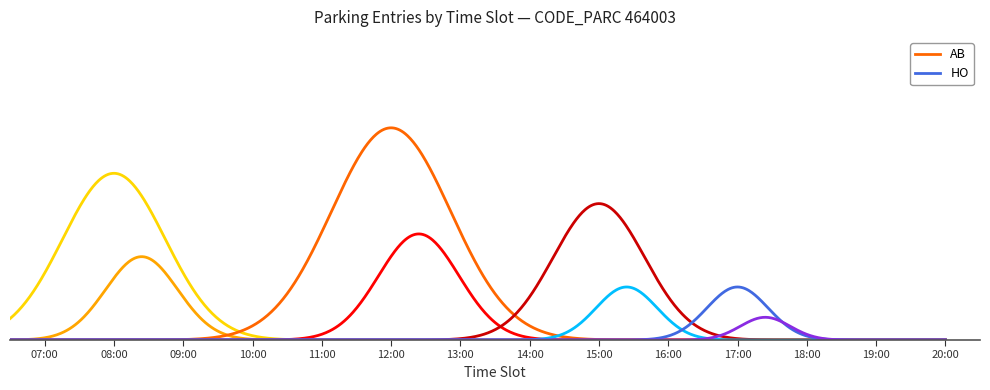

List the series in order of their peak value, highest first.

AB, HO